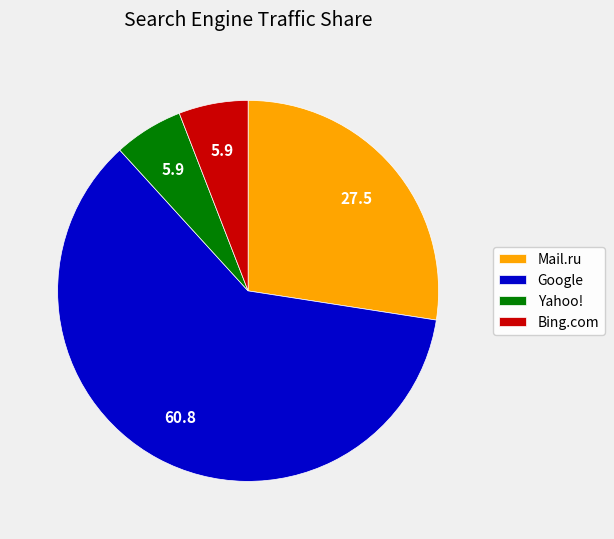

Which slice is the largest?

Google